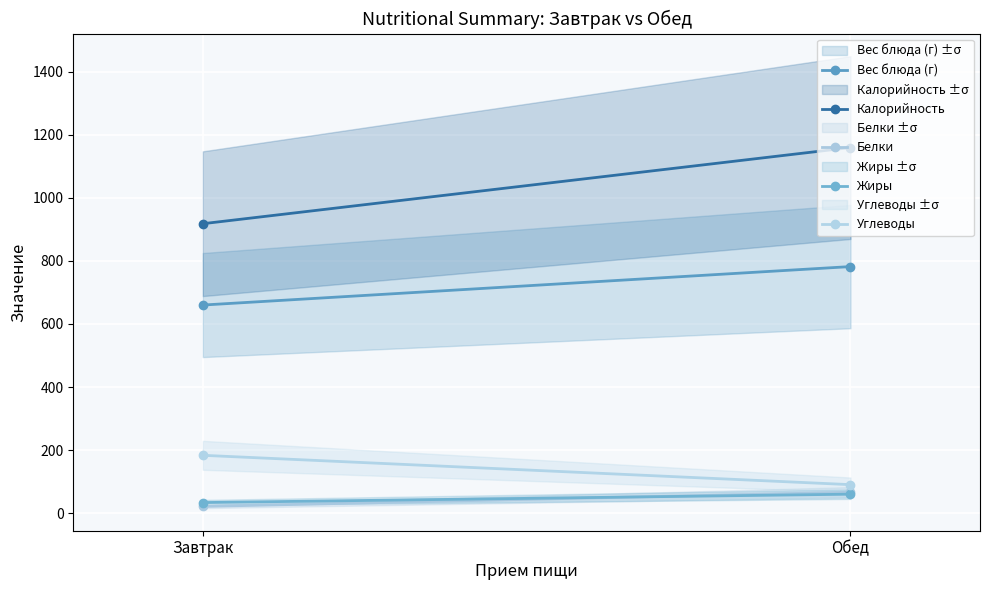

Which category has the lowest value in the Белки series?

Завтрак